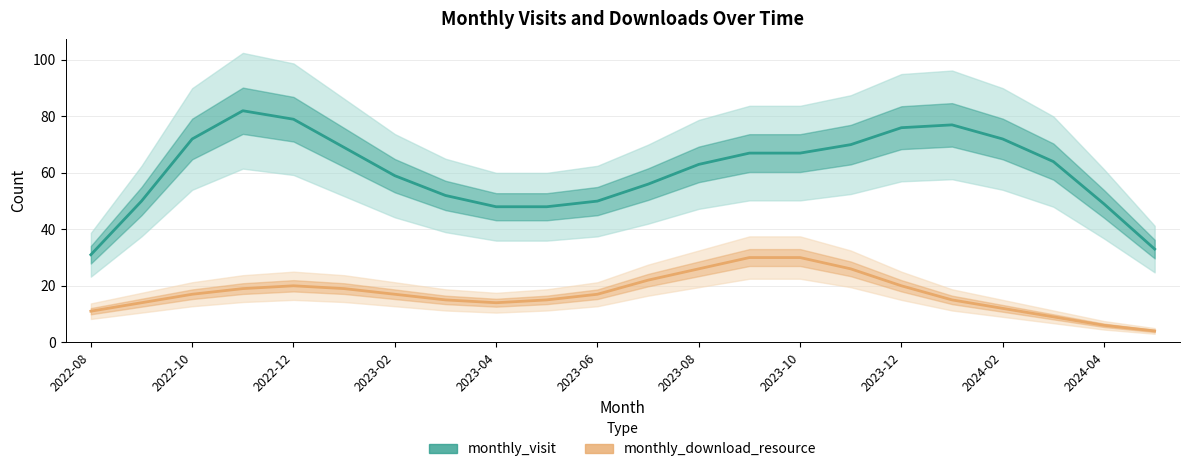

Is it true that monthly_download_resource equals 11 at 2022-08?

True